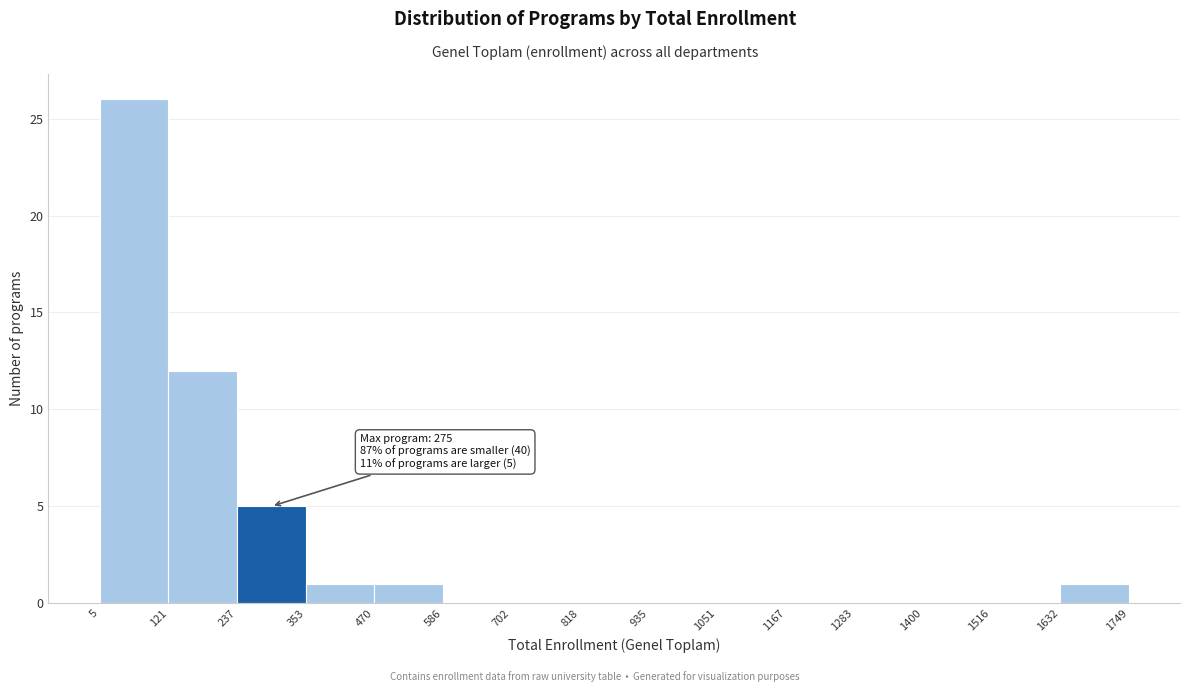

Which range on the x-axis has the tallest bar?

5 to 121